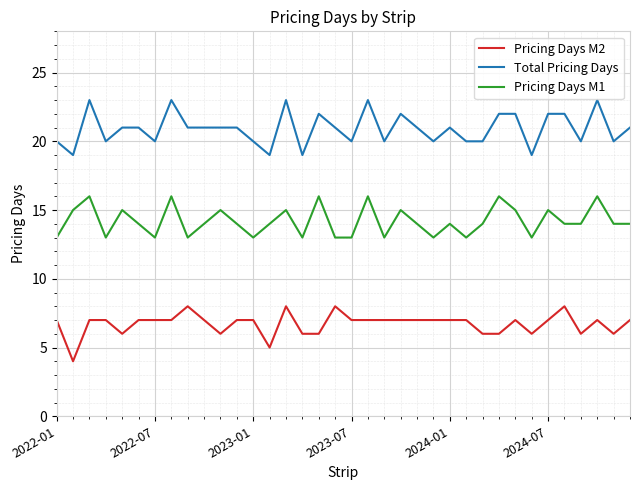

Does the chart display data point markers on the line(s)?

No